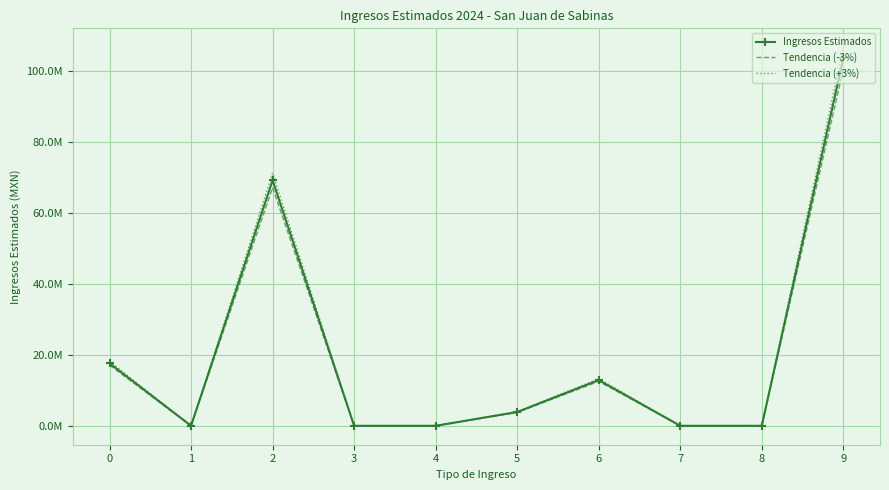

What is the total value across all series at 0?

52852553.7